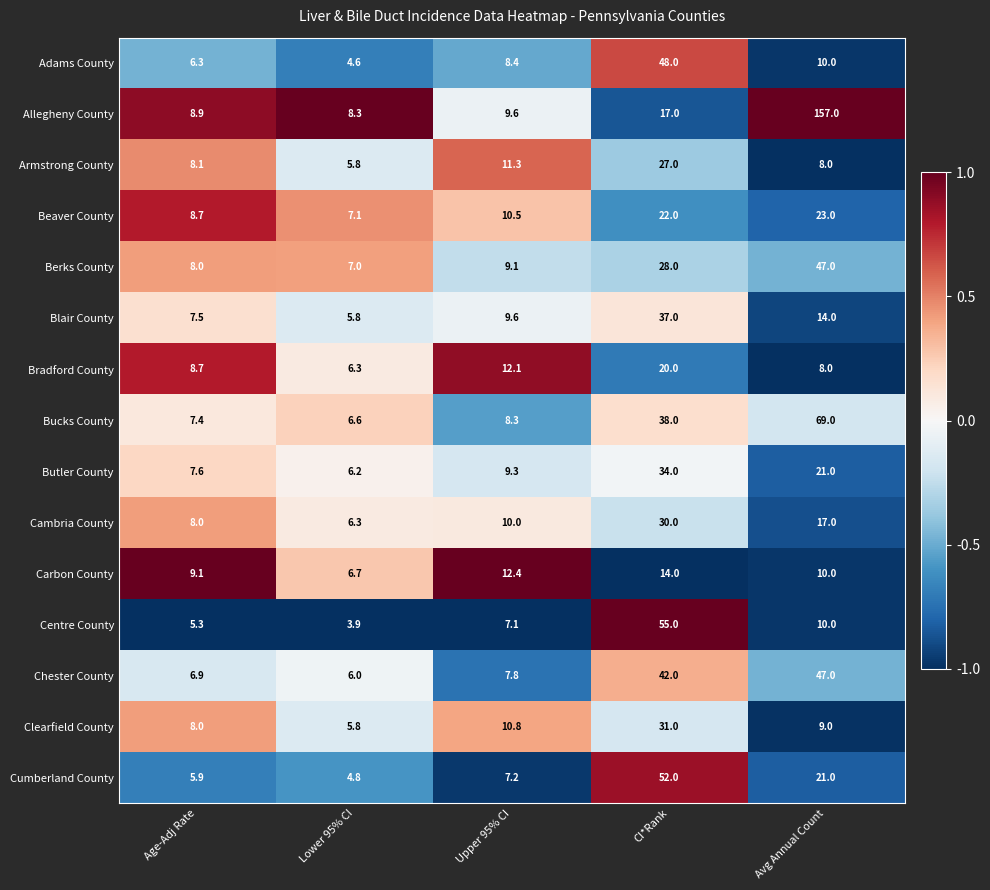

What is the difference between the highest and lowest values at Lower 95% CI?

4.4